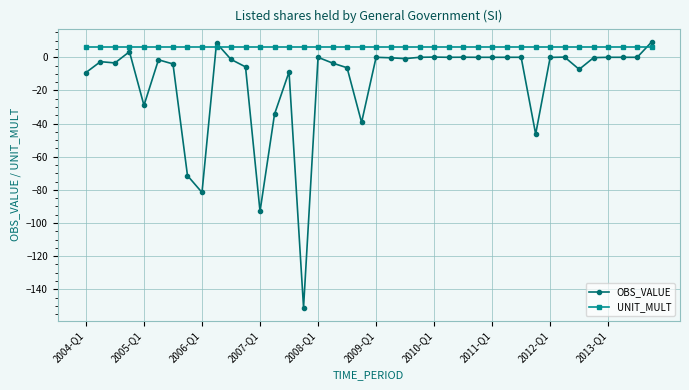

What is the minimum value shown in the chart?

-151.0